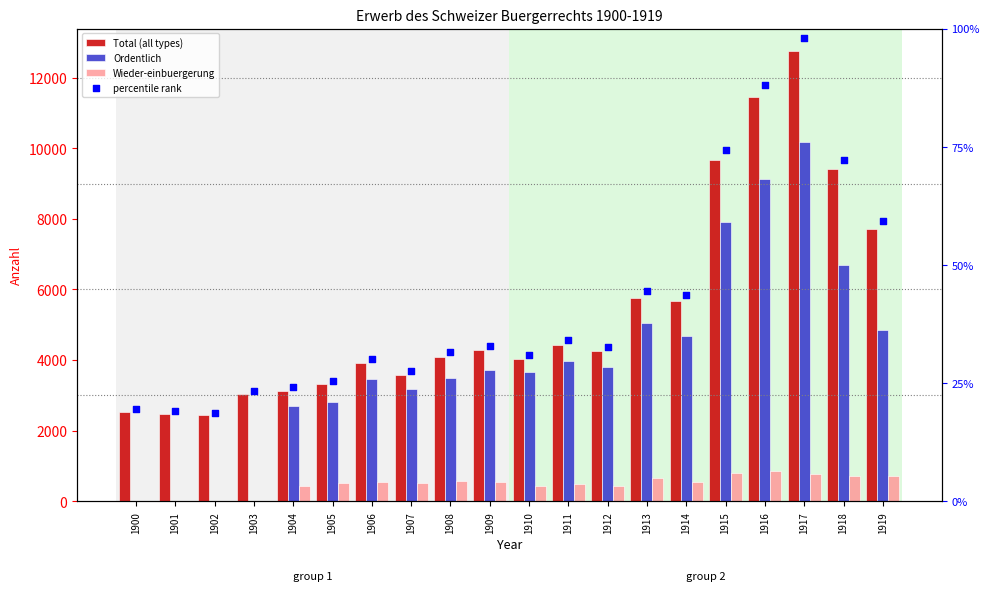

Which series has the largest total across all categories?

Total (all types)